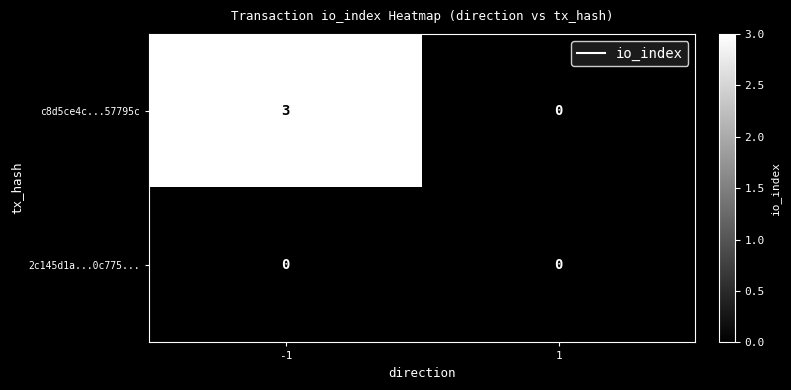

List the series in order of their overall mean, highest first.

c8d5ce4c...57795c, 2c145d1a...0c775...